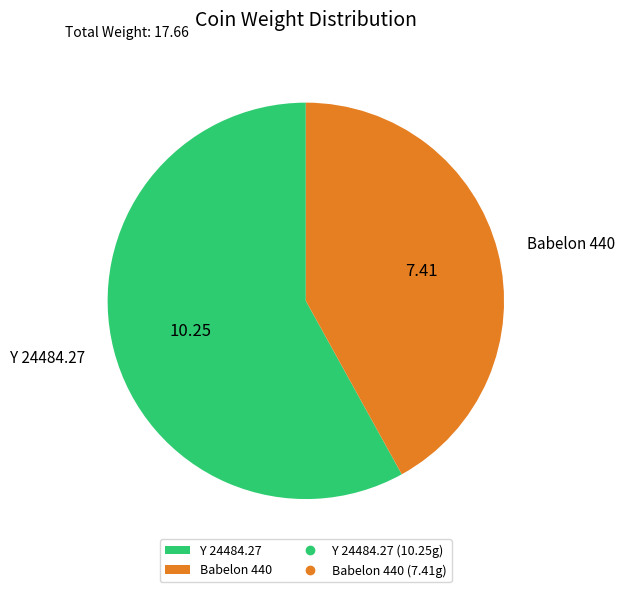

What is the majority slice?

Y 24484.27